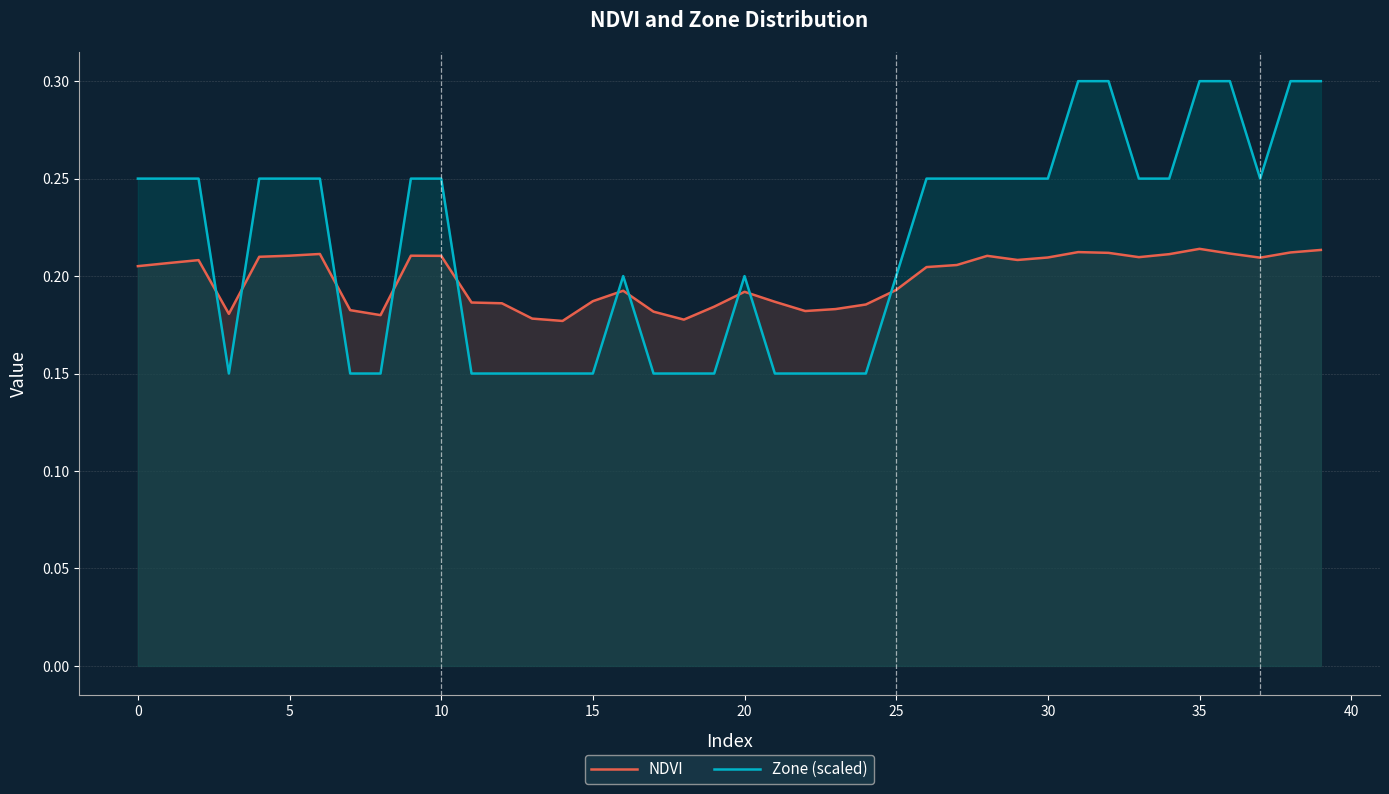

What value does the Zone (scaled) series have at 16?

0.2